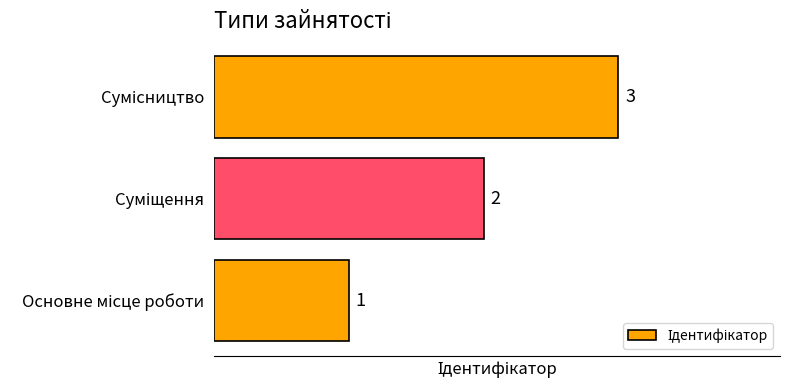

What is the greatest value displayed?

3